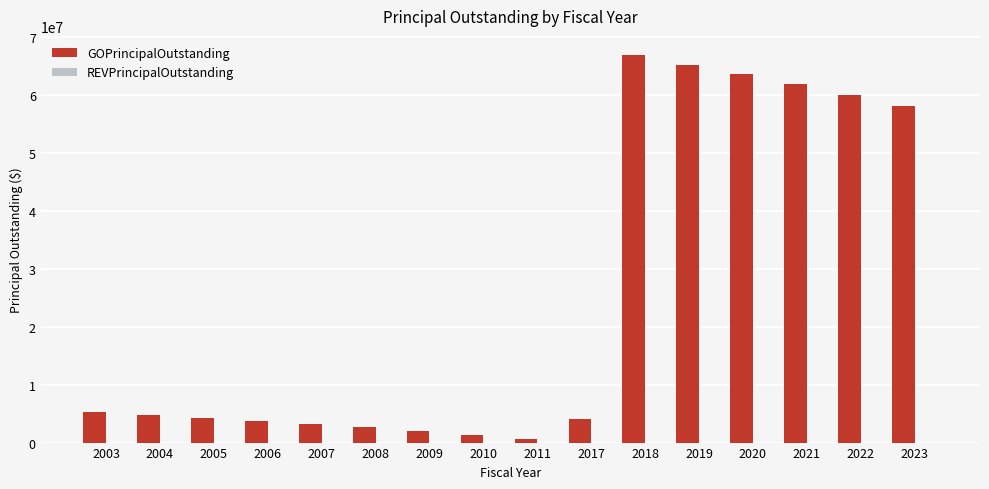

What is the sum of all values?

408325000